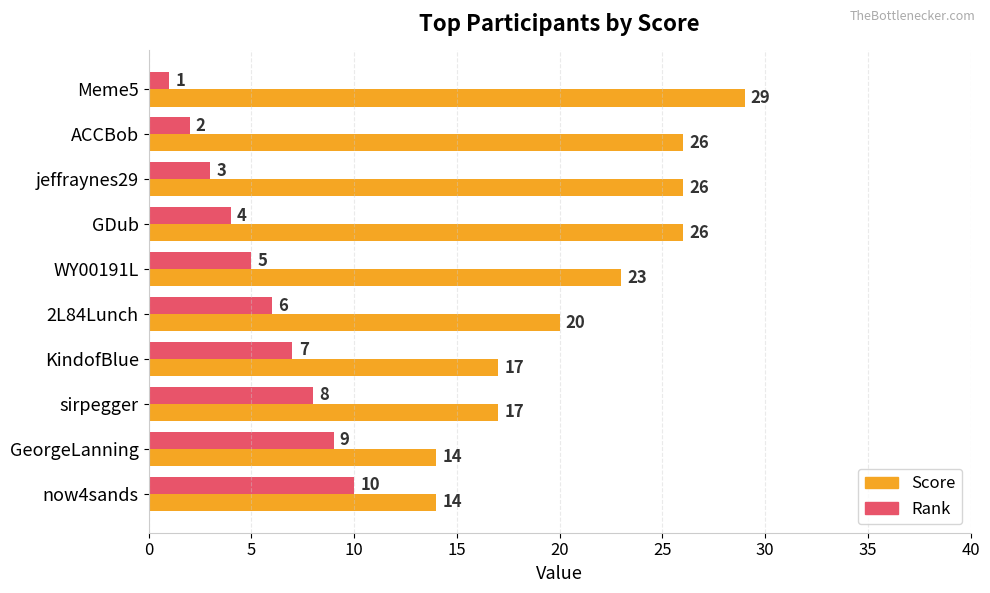

Rank the series by their average value, from highest to lowest.

Score, Rank